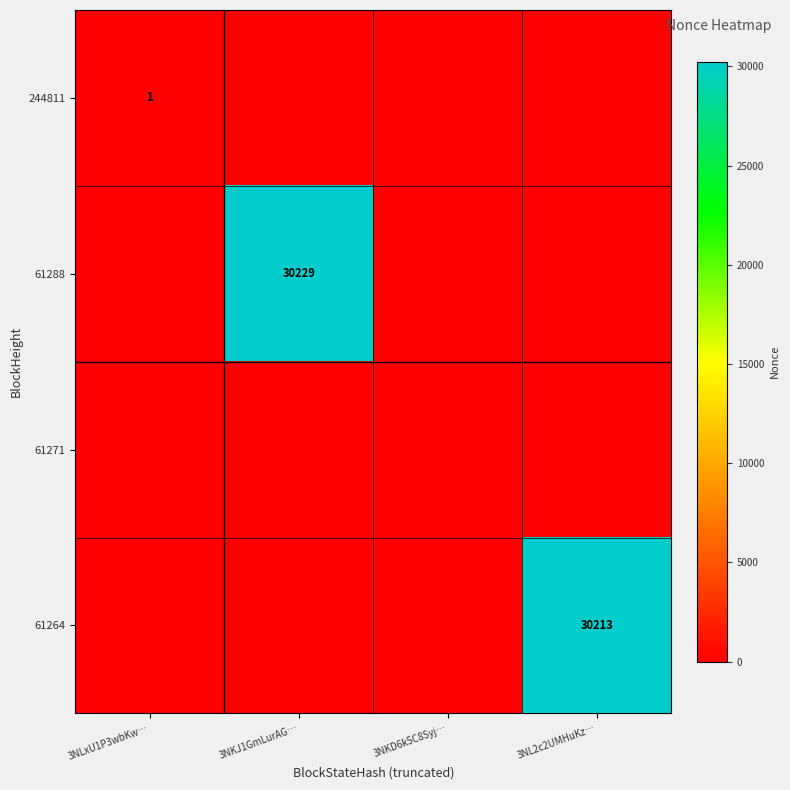

At which category is the sum across all series the highest?

3NKJ1GmLurAG…